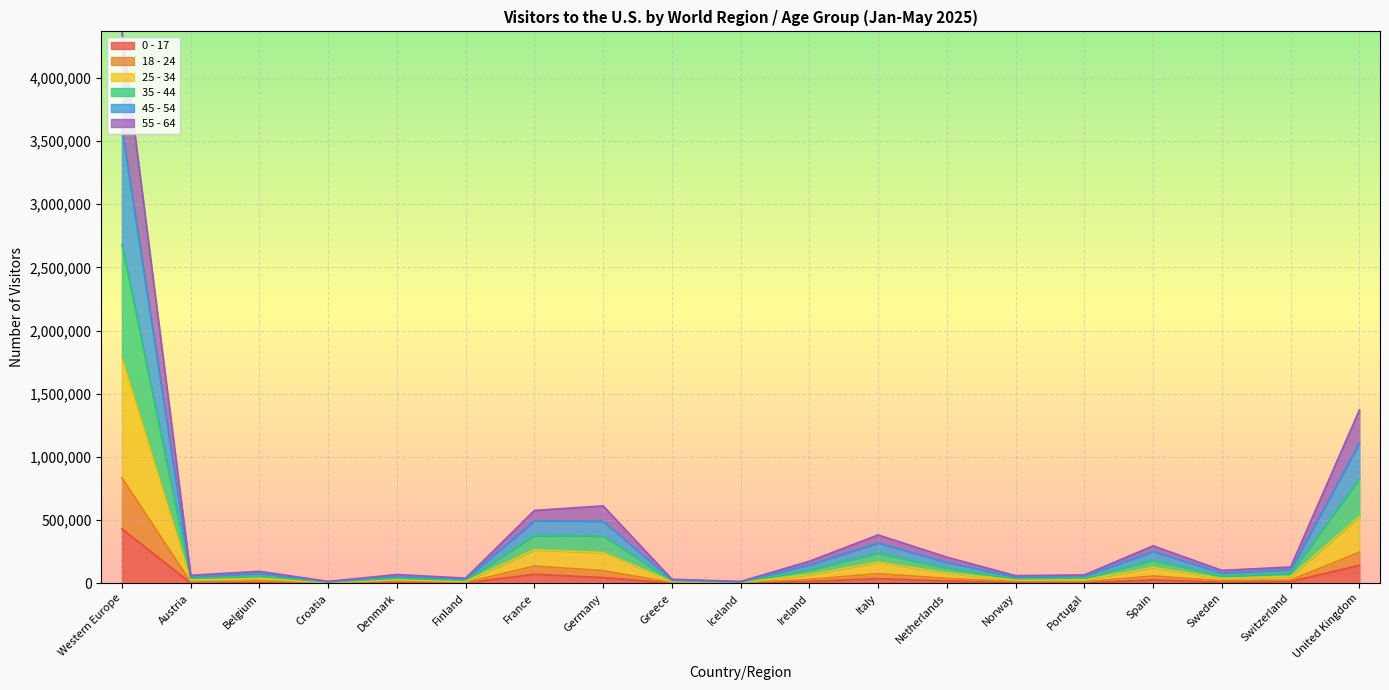

At which category is the sum across all series the highest?

Western Europe